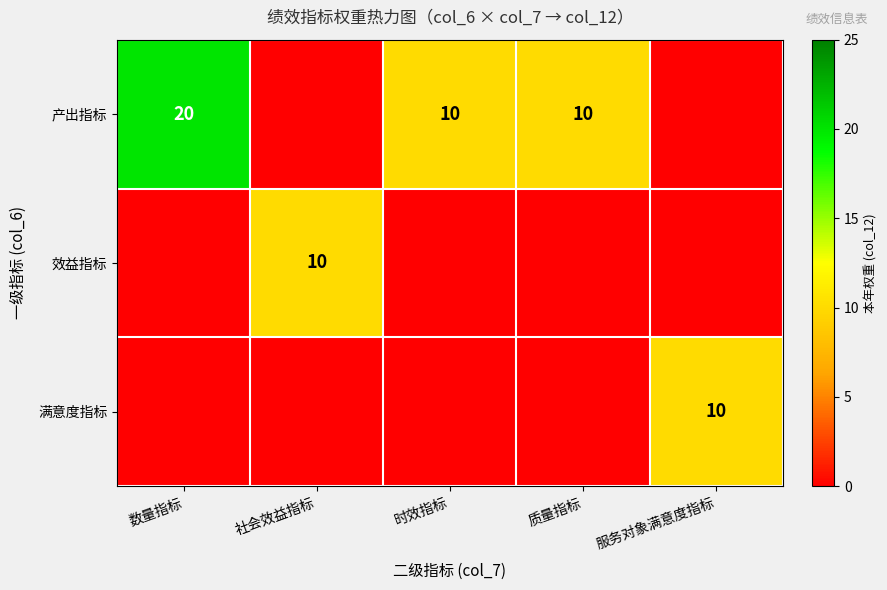

At which category is the sum across all series the highest?

数量指标